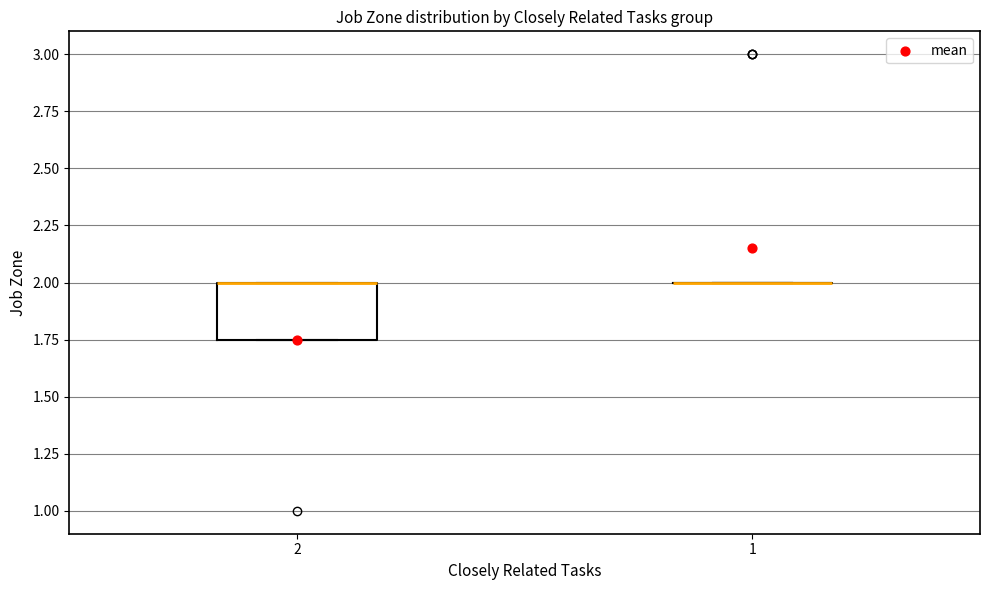

Reading left to right, read every box against the y-axis: the position of its median line, the range the box covers, and the ends of its whiskers. The values are not printed on the chart, so give them approximately, as read against the axis.

2: median 2.00 (drawn on the box's upper edge), box 1.75 to 2.00, whiskers 1.75 to 2.00
1: box collapsed to a line at 2.00, whiskers 2.00 to 2.00